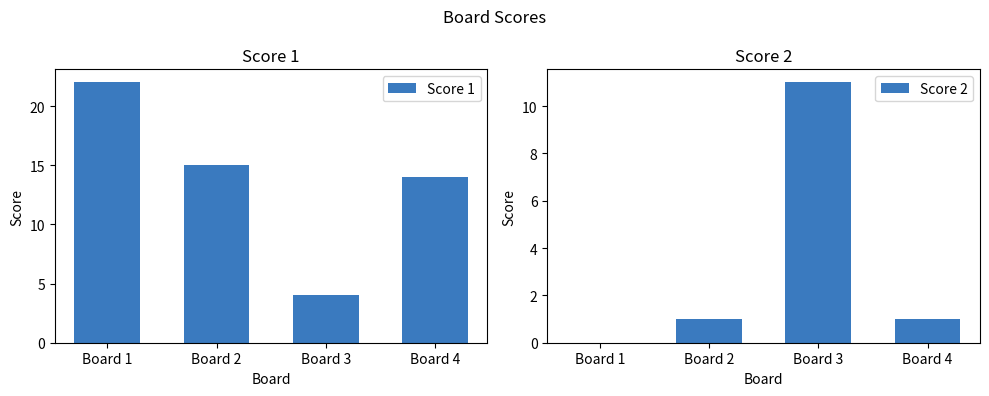

At which category does the chart reach its peak across all series?

Board 1